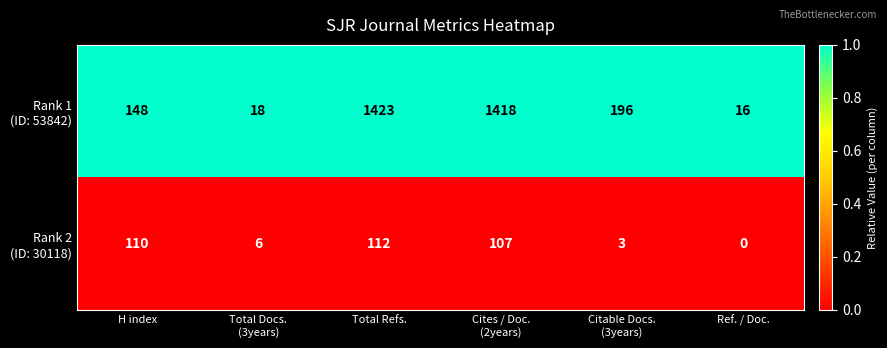

What is the greatest value displayed?

1423